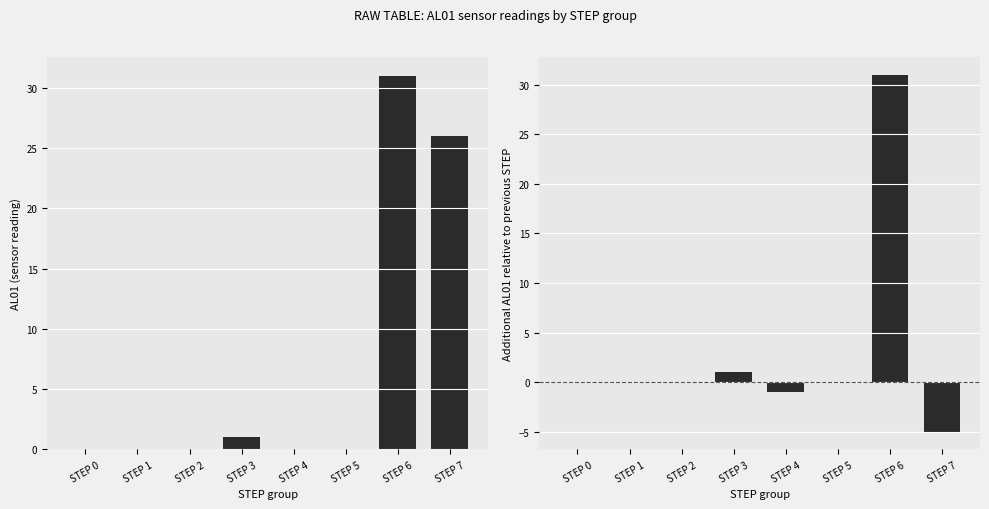

At which label is AL01 closest to 15?

STEP 7